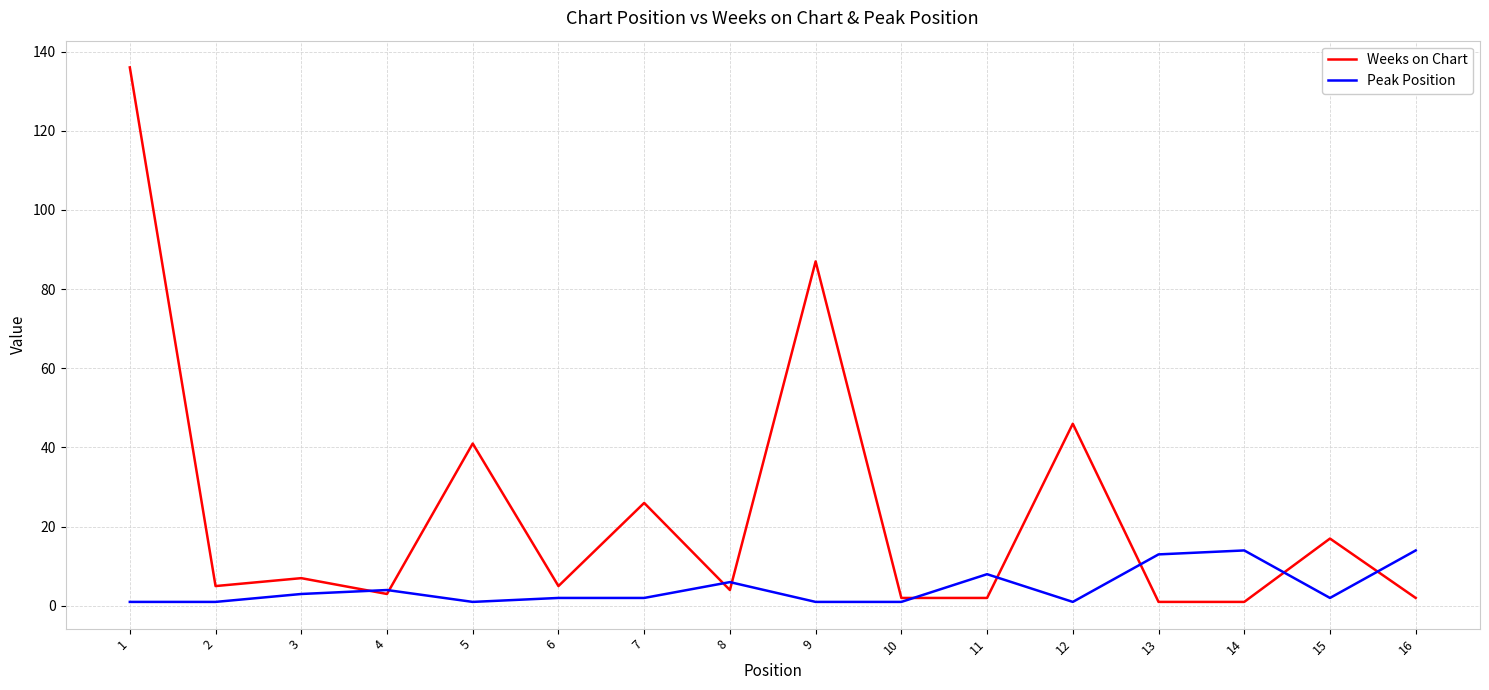

After their last crossing, which series has the higher values: Peak Position or Weeks on Chart?

Peak Position